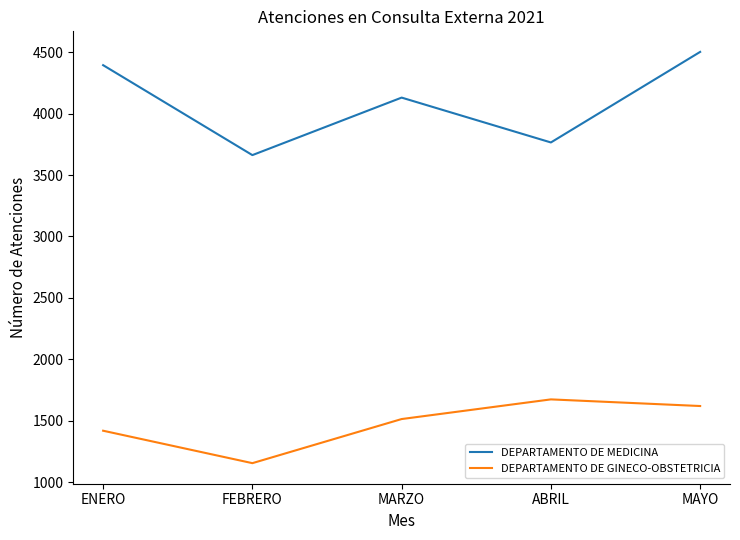

What are all the series names shown in the legend?

DEPARTAMENTO DE MEDICINA, DEPARTAMENTO DE GINECO-OBSTETRICIA